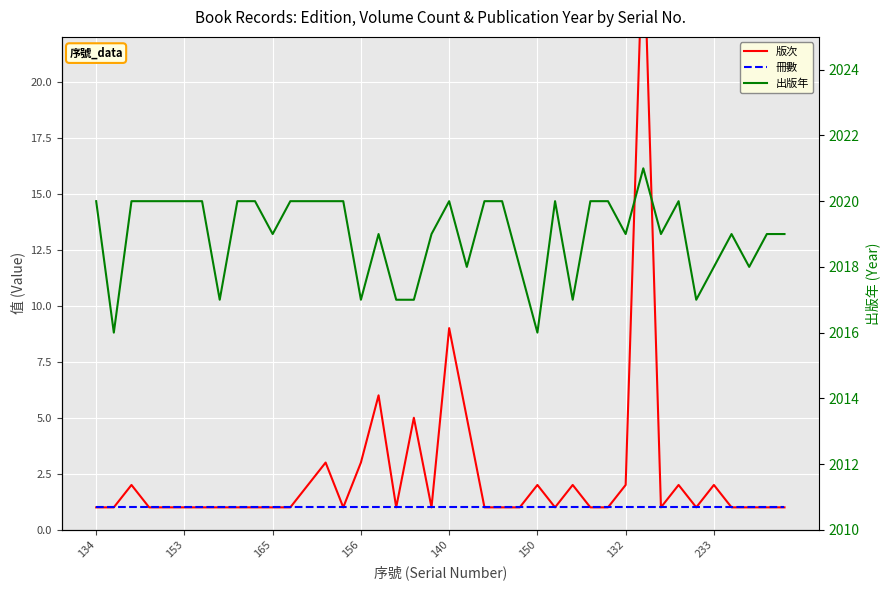

Count the number of categories in the chart.

40